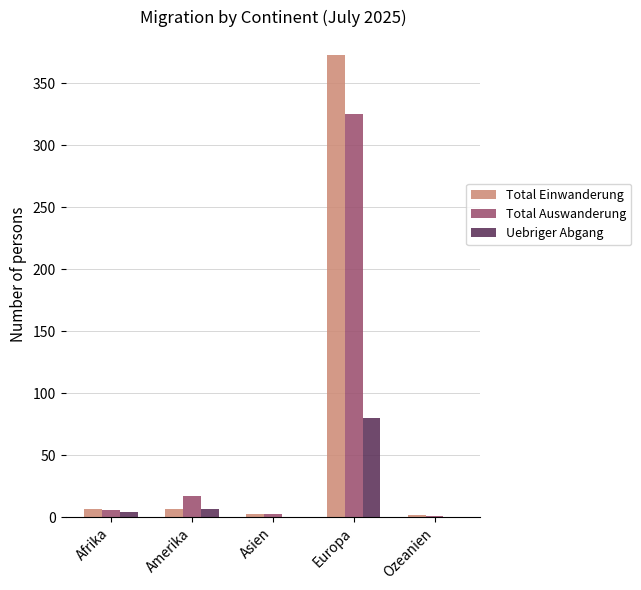

At which category is the sum across all series the highest?

Europa